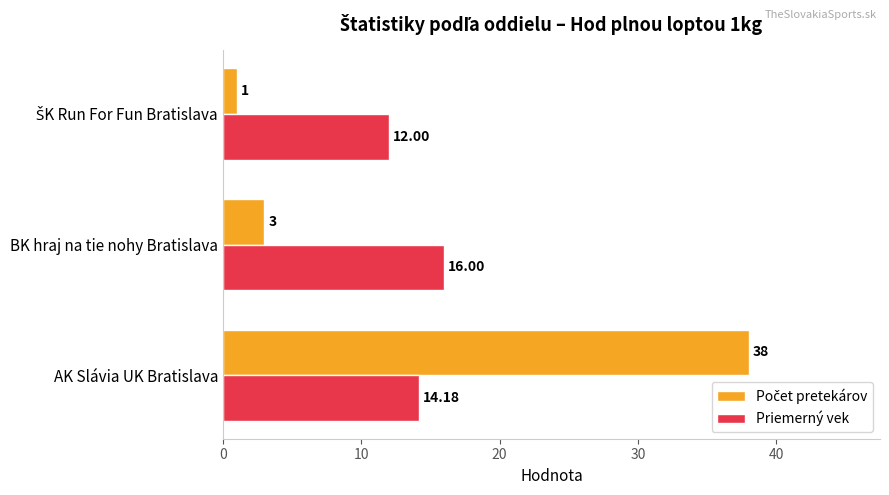

What is the total value across all series at BK hraj na tie nohy Bratislava?

19.0